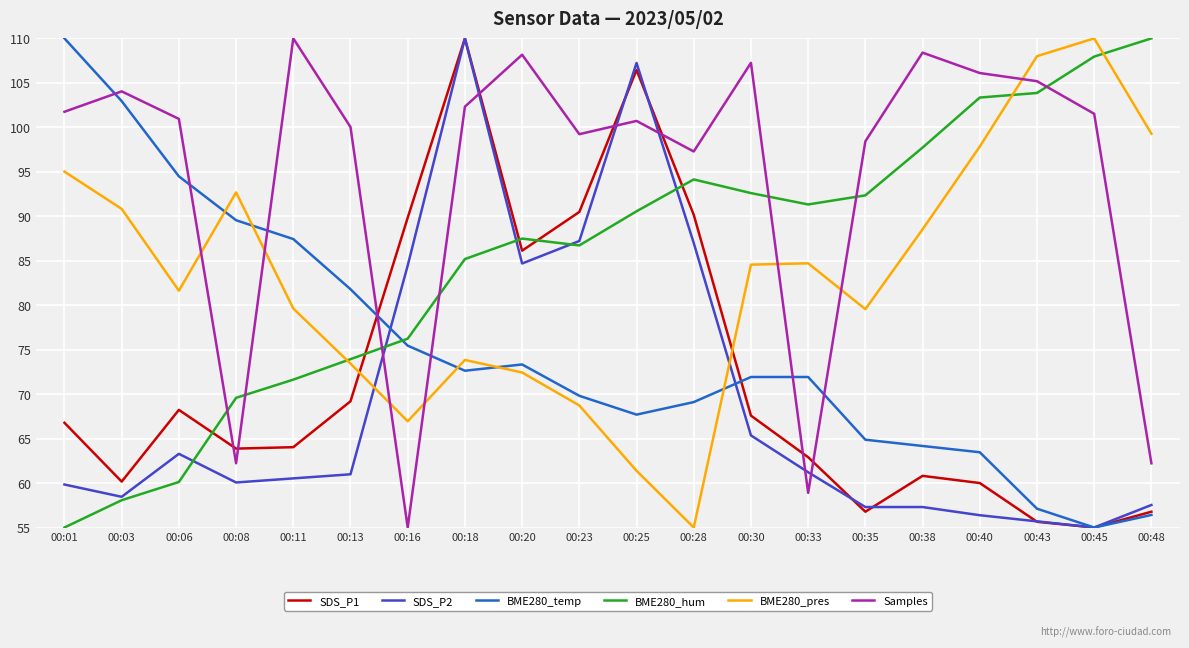

Is this an area chart (filled region under the line)?

No